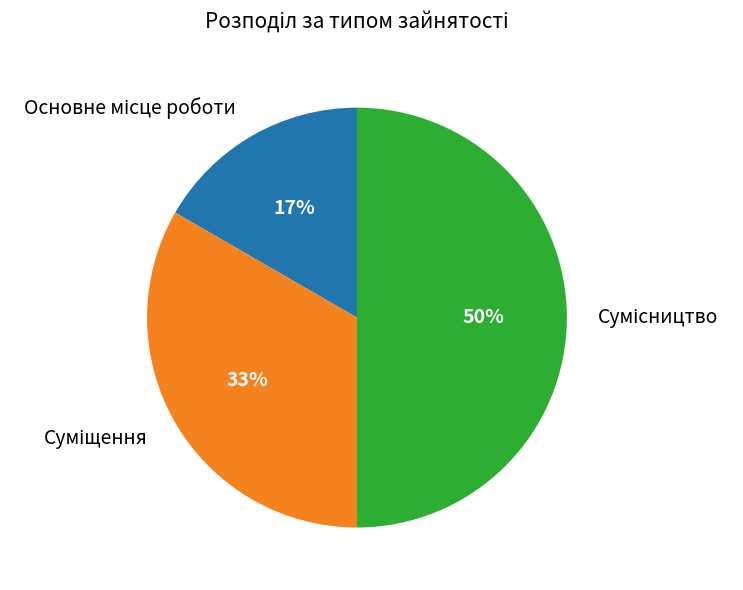

To the nearest percent, what is the average slice percentage?

33%